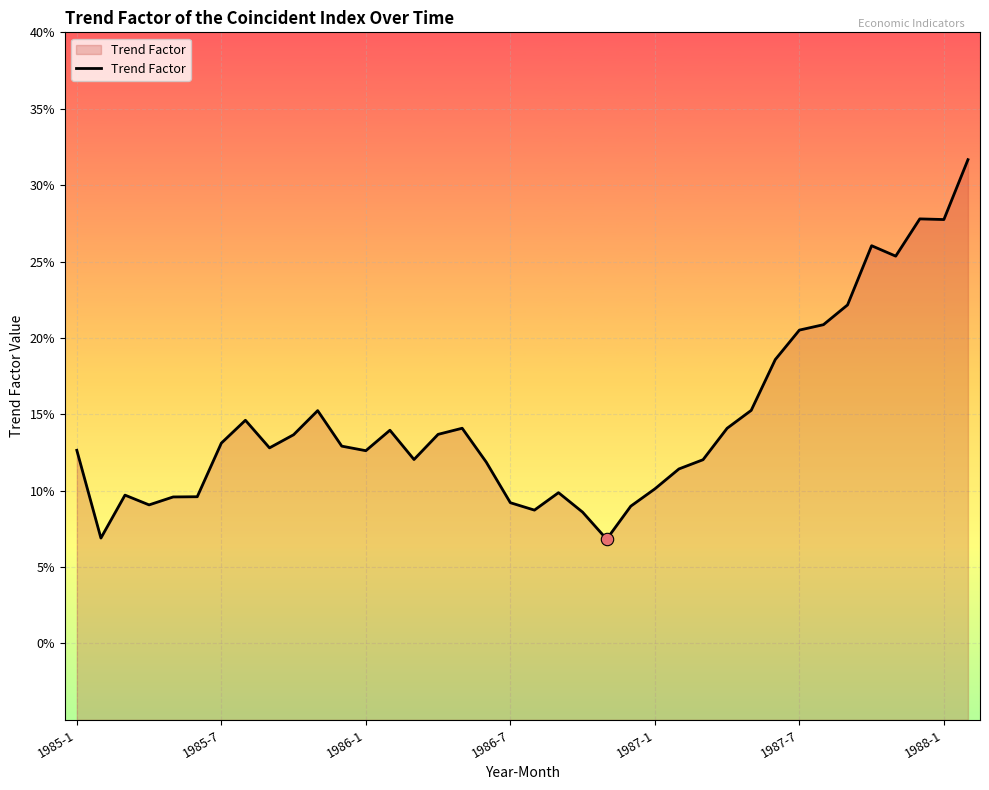

Between 13 and 16, which is larger?

16